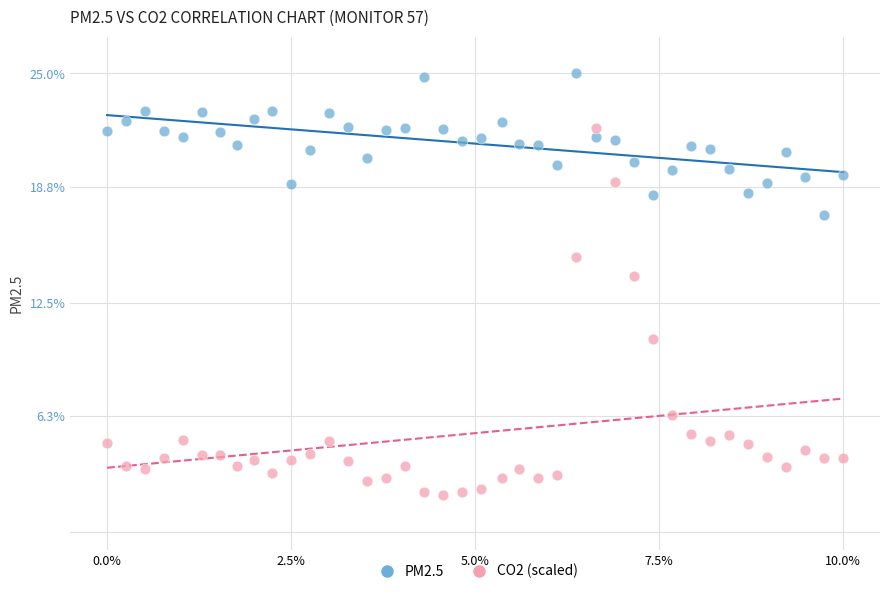

Which series has the widest spread of Y values?

CO2 (scaled)